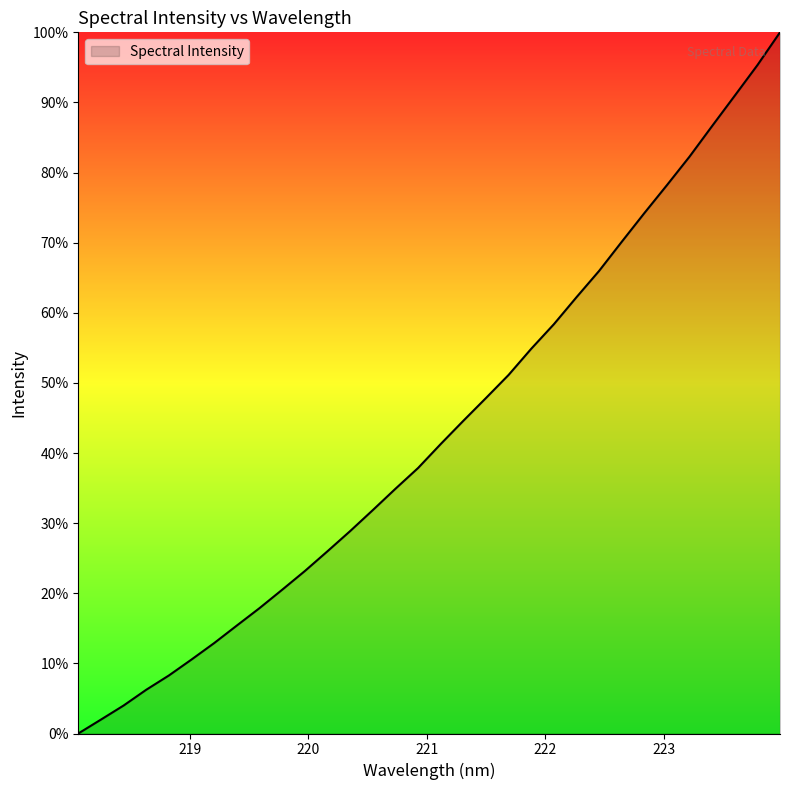

What is the difference between the second highest and second lowest values?

93.3